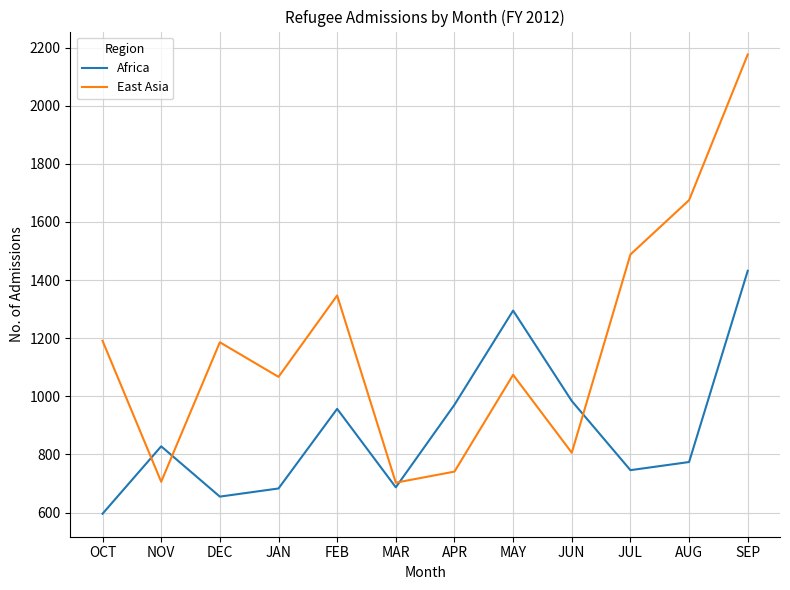

At which category is the sum across all series the highest?

SEP